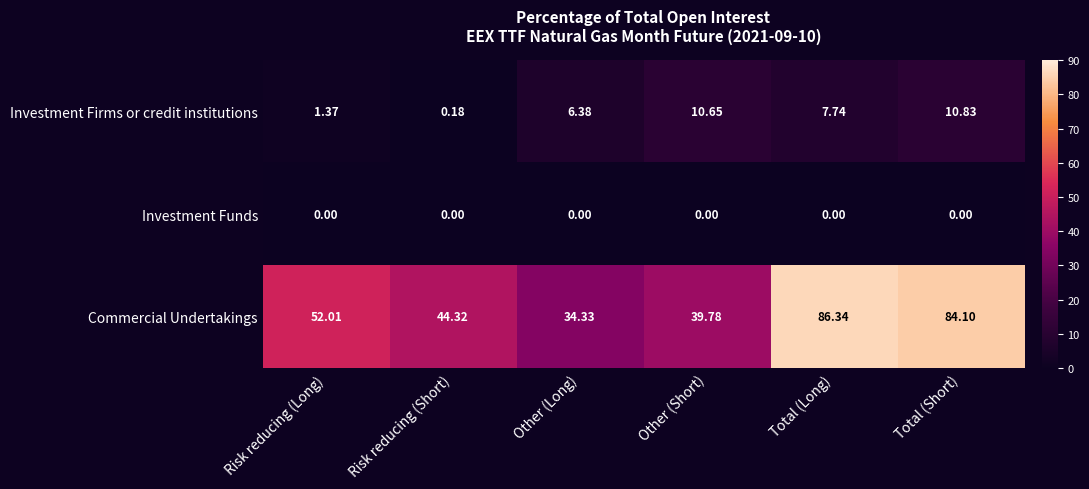

At how many categories does at least one series exceed 85?

1